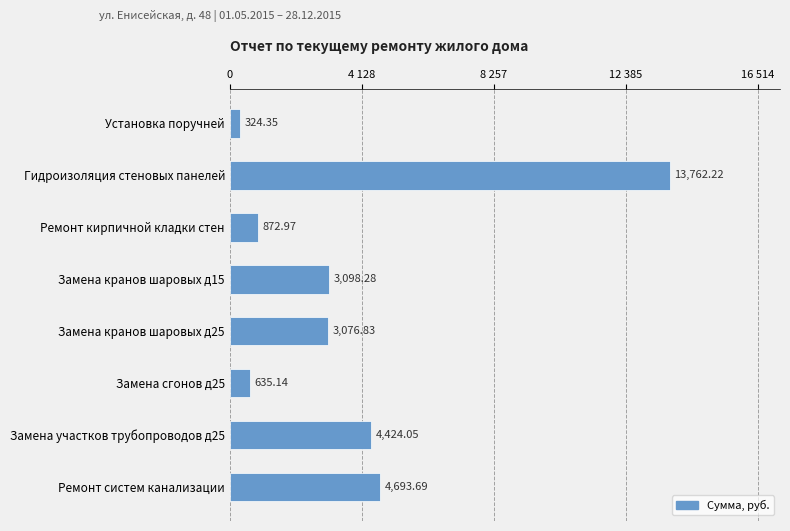

Are the bars grouped side by side (vs. stacked)?

No